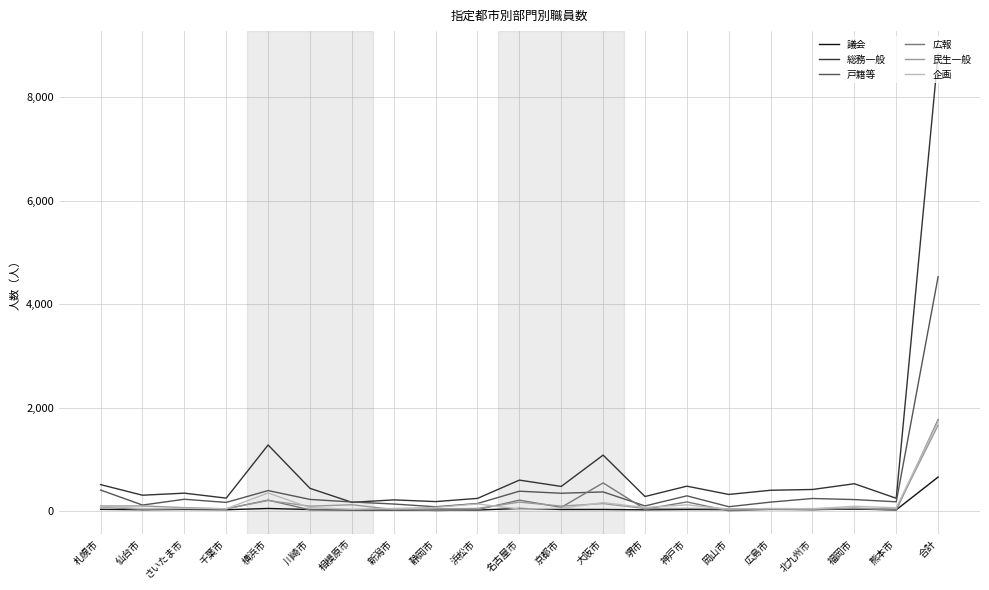

Between 大阪市 and 堺市, which series saw the biggest shift?

総務一般